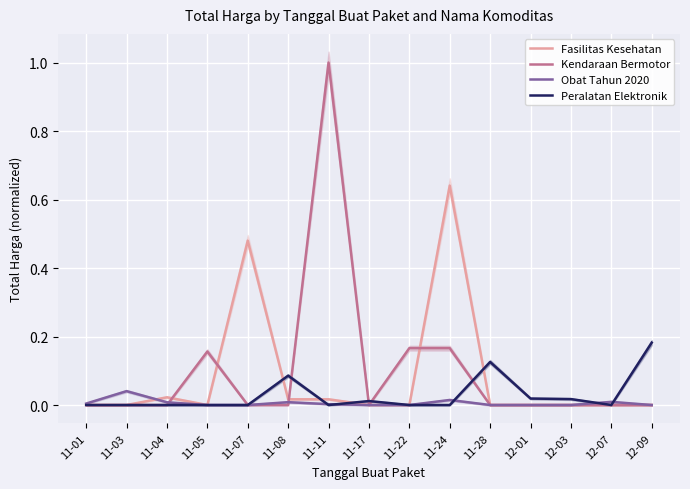

Between 12-07 and 12-09, which series saw the biggest shift?

Peralatan Elektronik